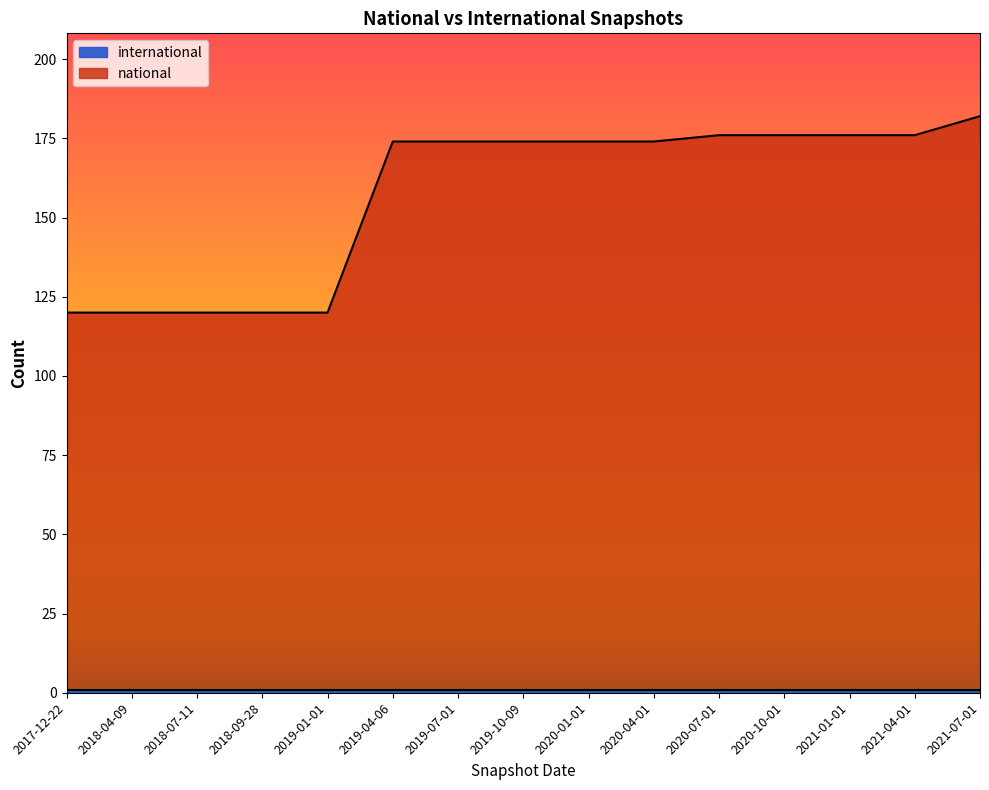

Reading left to right, transcribe all the data shown in this chart.

2017-12-22=120	2018-04-09=120	2018-07-11=120	2018-09-28=120	2019-01-01=120	2019-04-06=174	2019-07-01=174	2019-10-09=174	2020-01-01=174	2020-04-01=174	2020-07-01=176	2020-10-01=176	2021-01-01=176	2021-04-01=176	2021-07-01=182